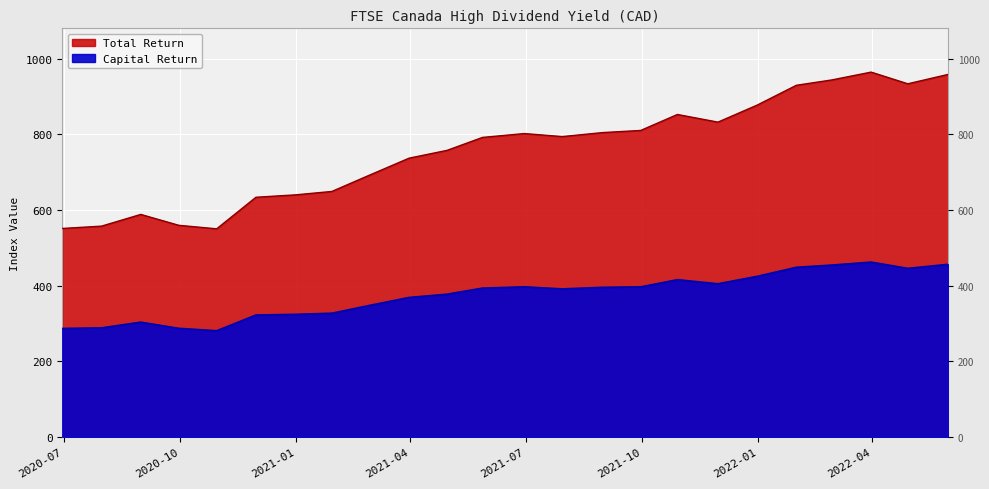

What is the value of the Total Return point at the 4th from the left?

559.4